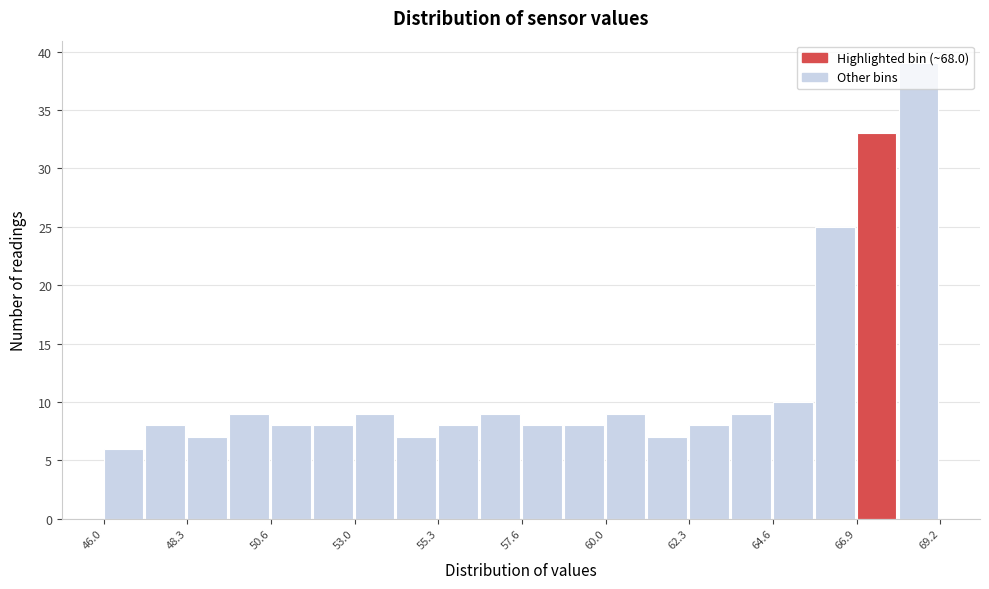

Read against the x-axis, roughly where is the centre of the tallest bar?

68.5